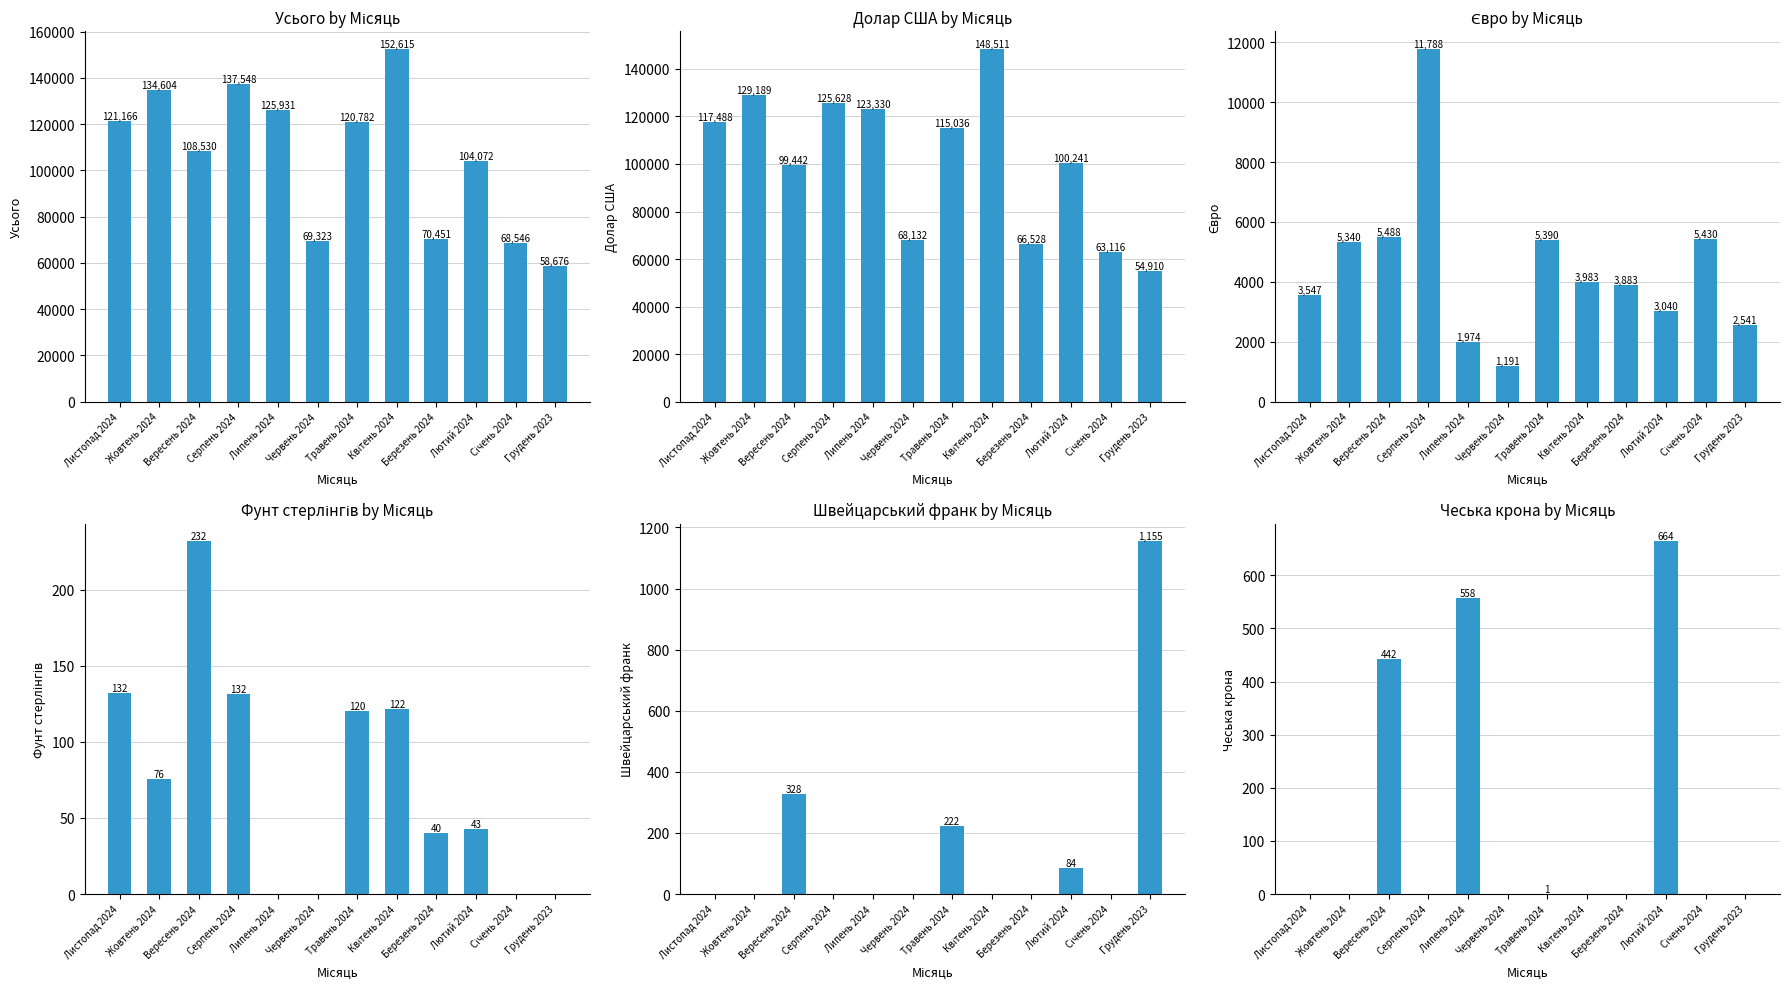

What is the difference between the highest and lowest values at Червень 2024?

69323.0